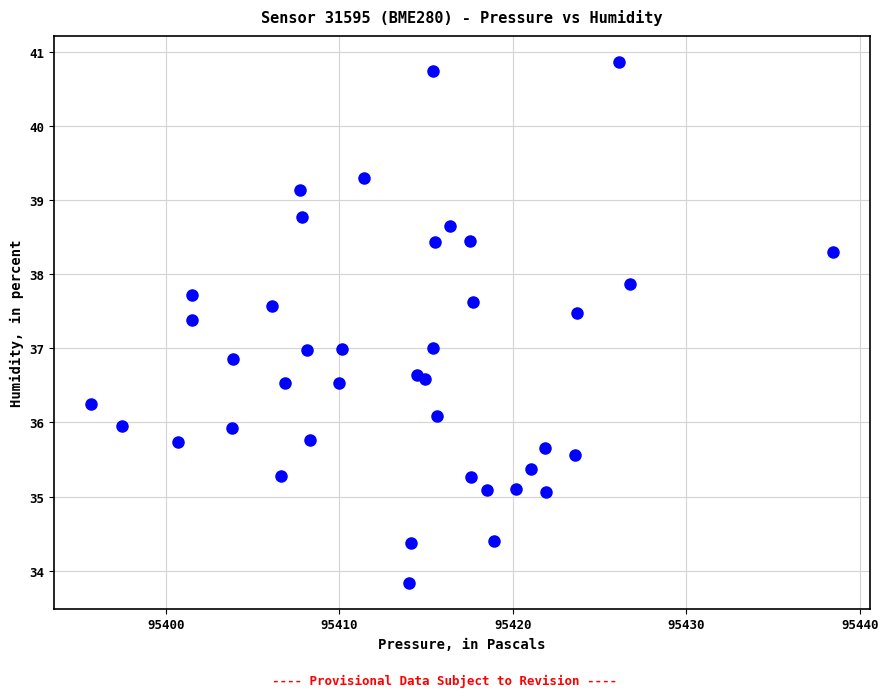

What is the range of Y values (max minus min)?

7.0